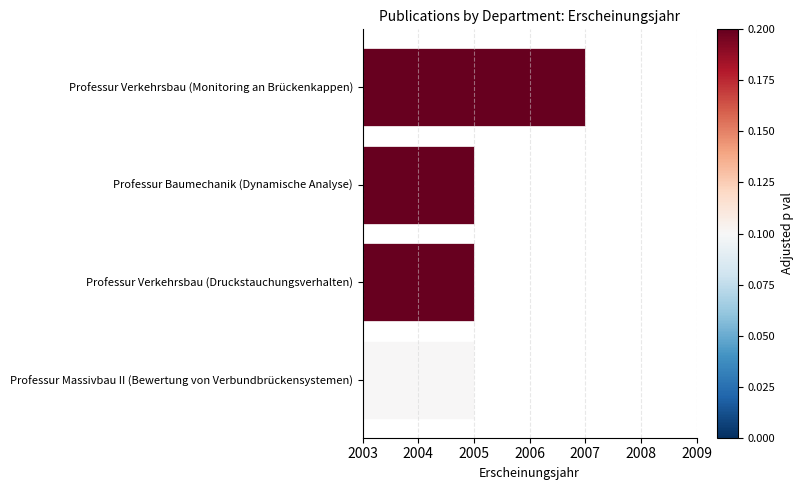

Approximately how many times larger is the value at Professur Verkehrsbau (Druckstauchungsverhalten) compared to Professur Massivbau II (Bewertung von Verbundbrückensystemen)?

1.0